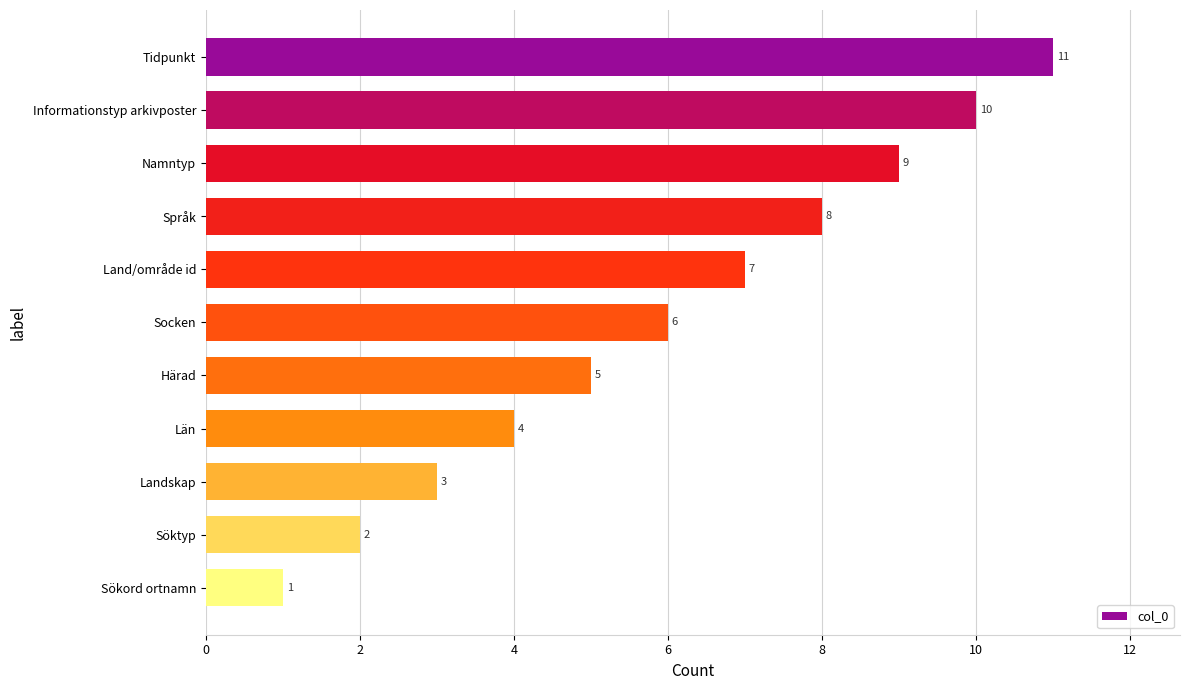

How many values are between 3 and 9?

7